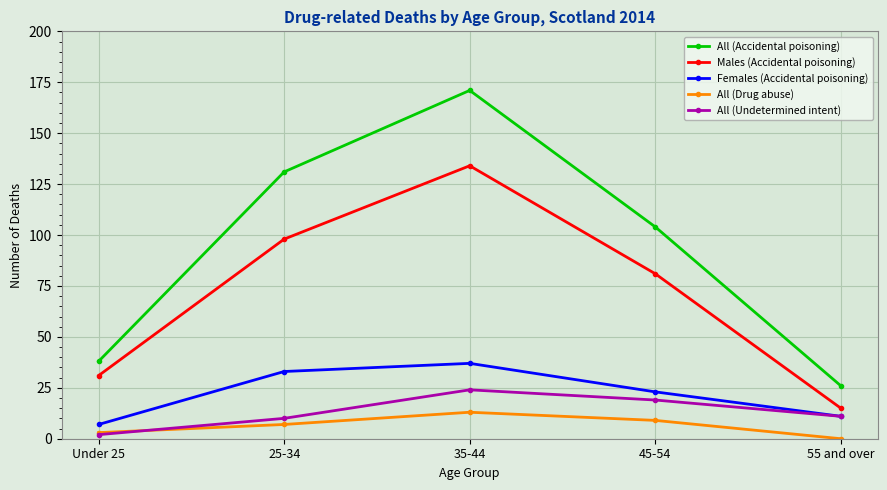

True or false: Males (Accidental poisoning) has a value of 134 at 35-44.

True